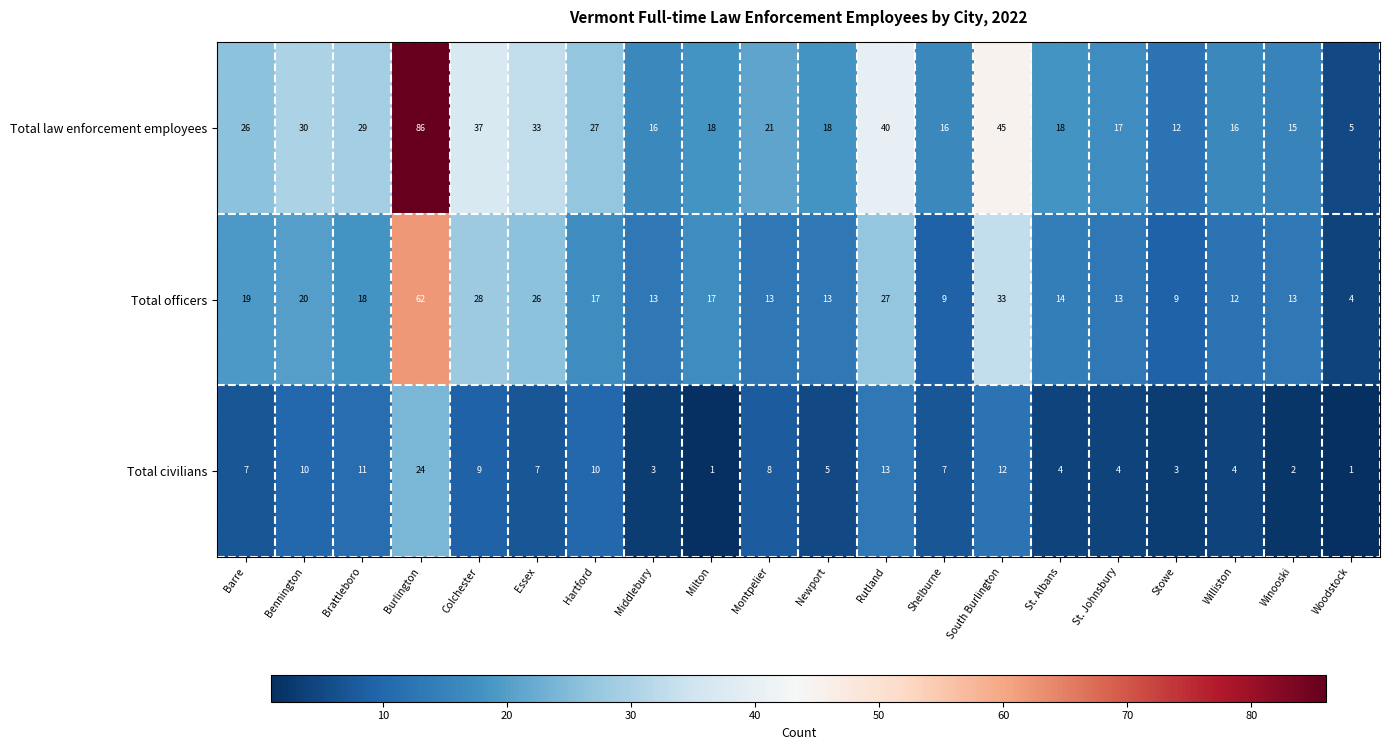

Which category has the lowest value in the Total officers series?

Woodstock